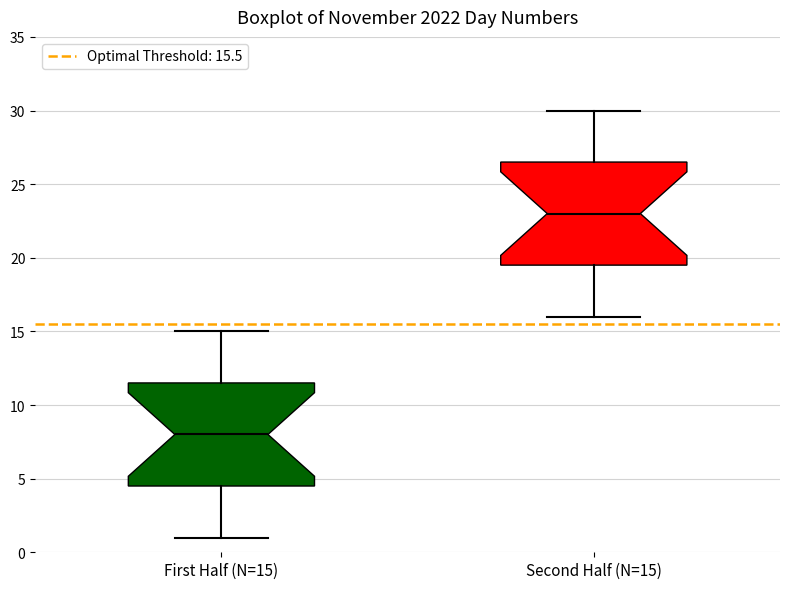

Which box has the lowest median line?

First Half (N=15)